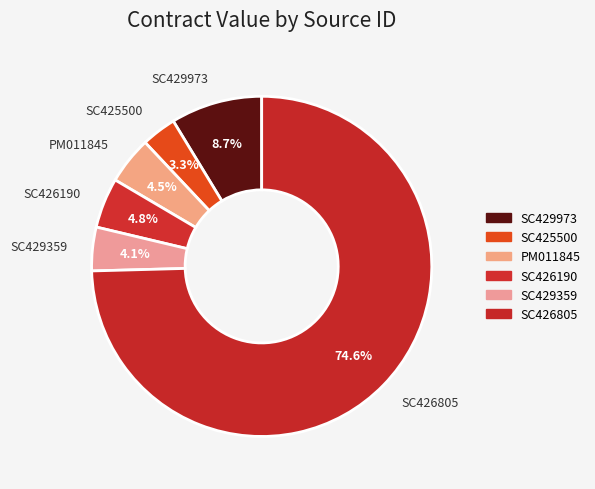

Combined, do SC425500 and SC426805 account for over 50%?

Yes